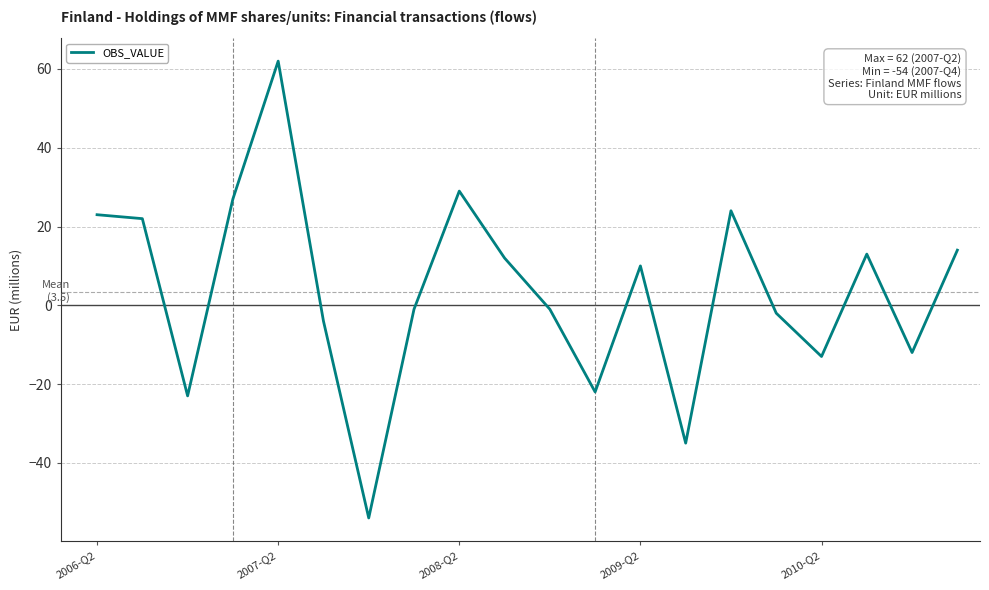

True or false: the data has more than 2 interior local peaks.

True